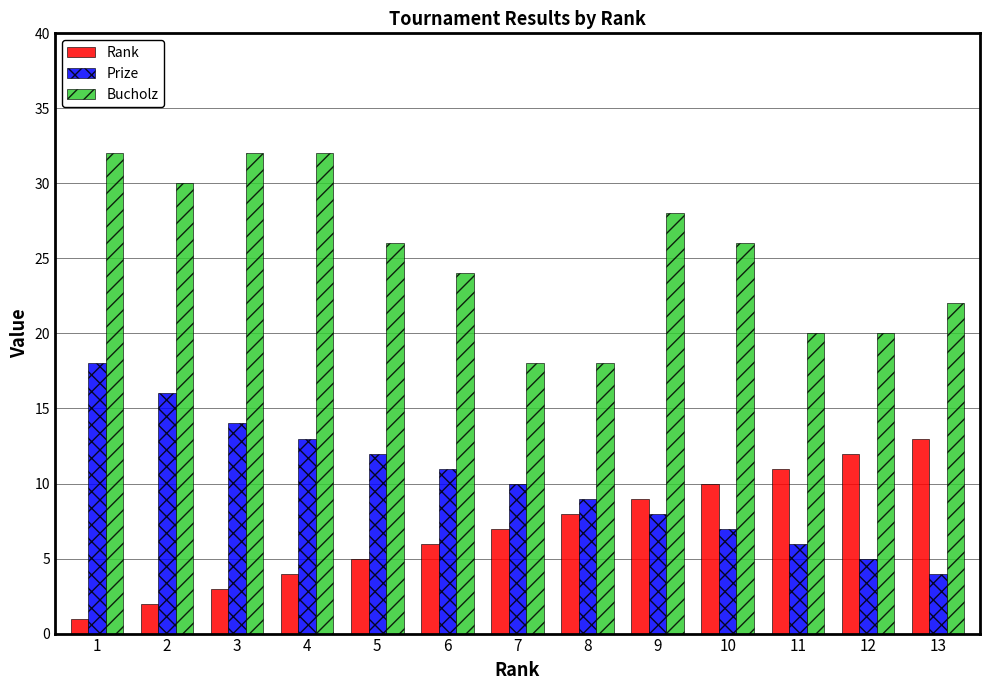

What is the difference between the maximum and minimum values in the Rank series?

12